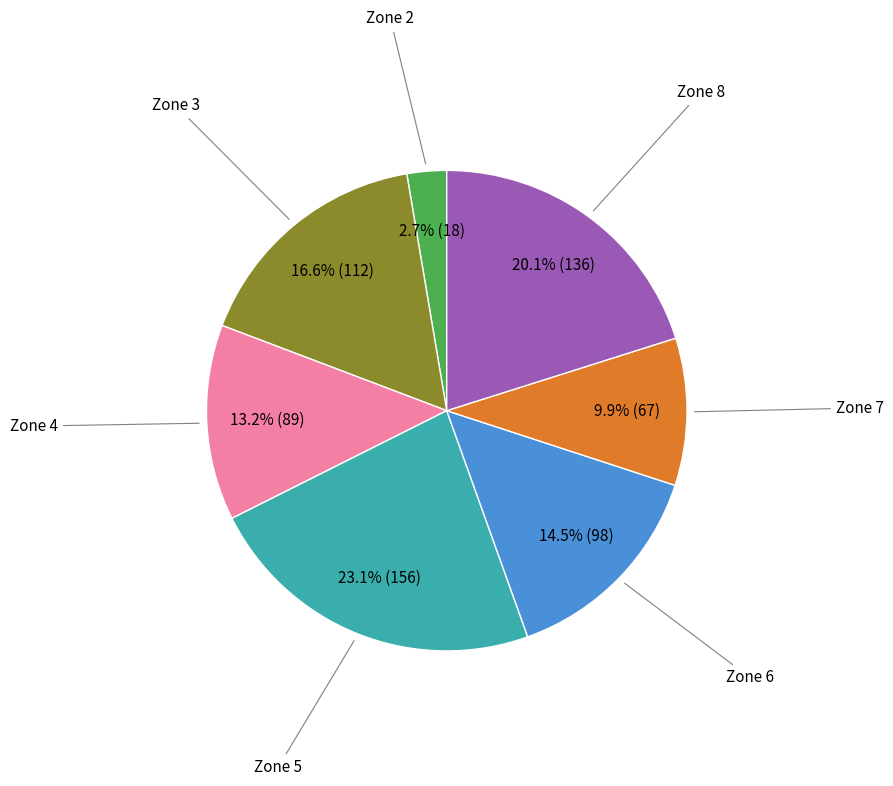

Is there a majority slice in this chart?

No